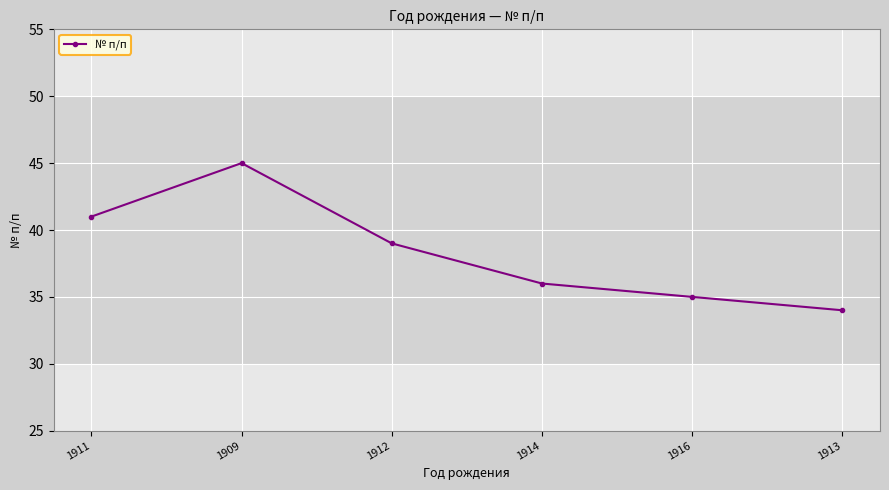

What is the difference between the maximum and second lowest values?

10